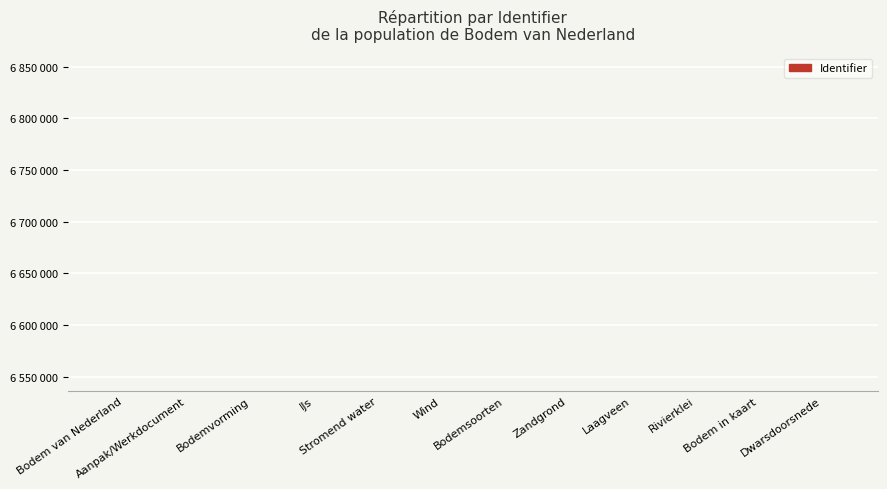

Does the chart contain any negative values?

No